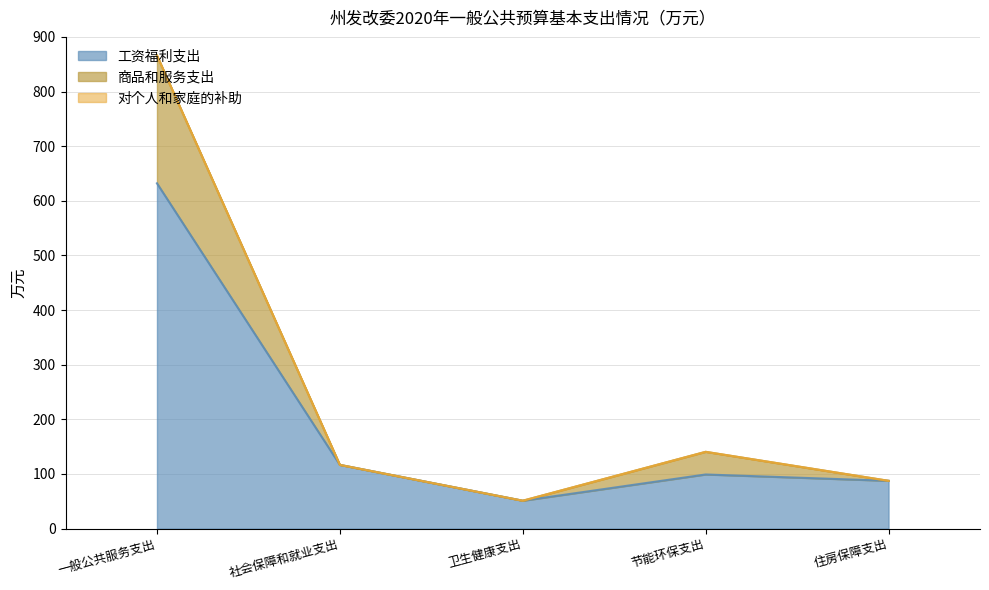

What is the highest value of the 工资福利支出 series?

632.0